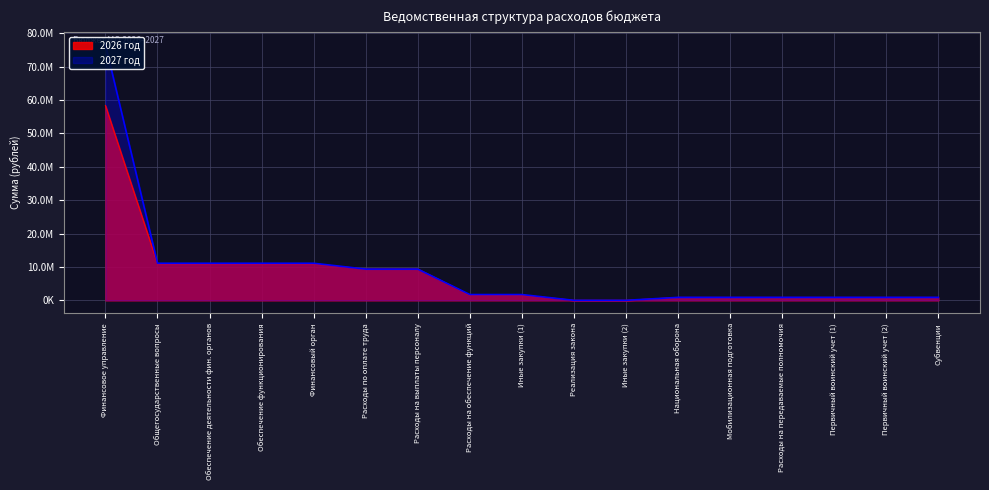

What is the value of the 2027 point at the 8th from the left?

1740000.0